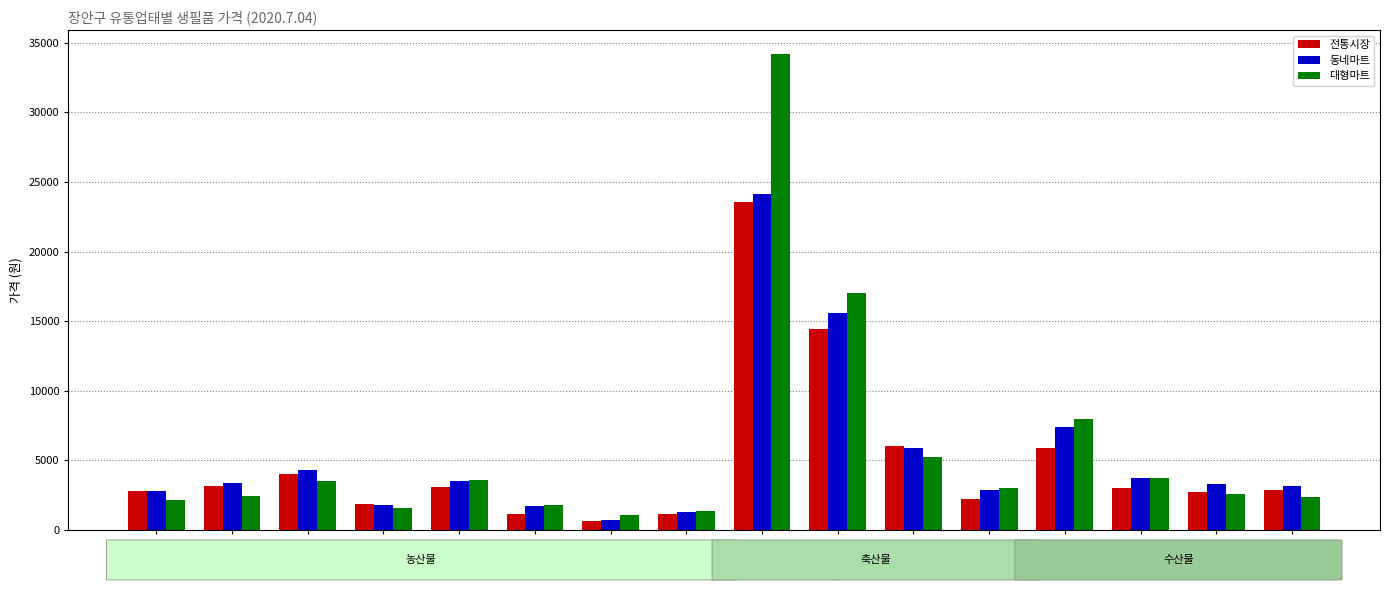

List the series in order of their peak value, highest first.

대형마트, 동네마트, 전통시장